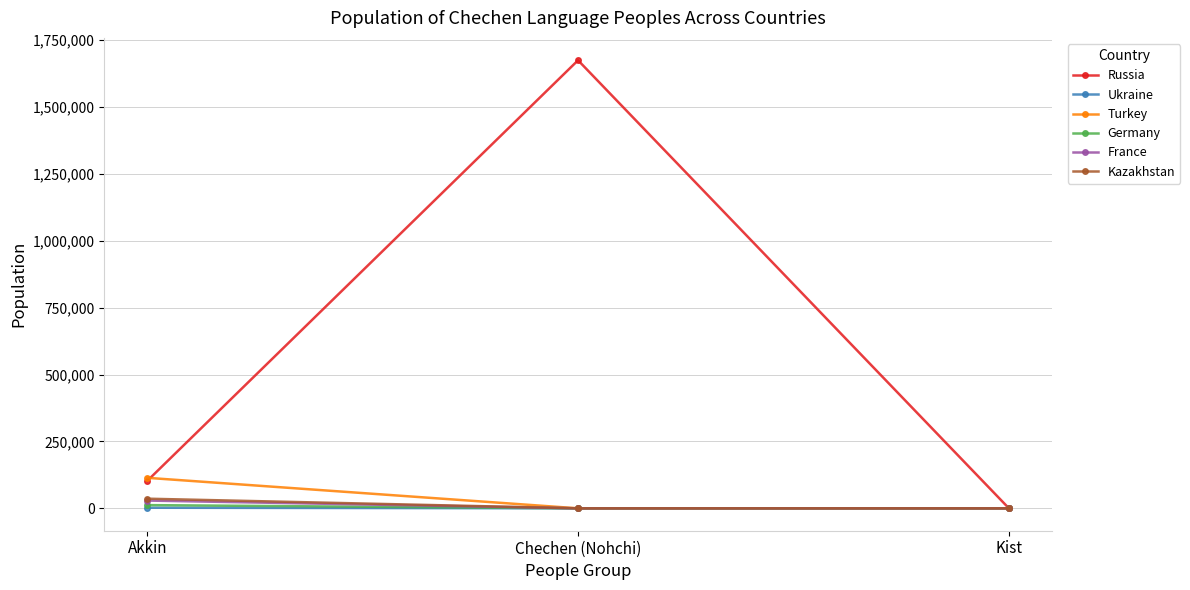

Count the number of data series in this chart.

6